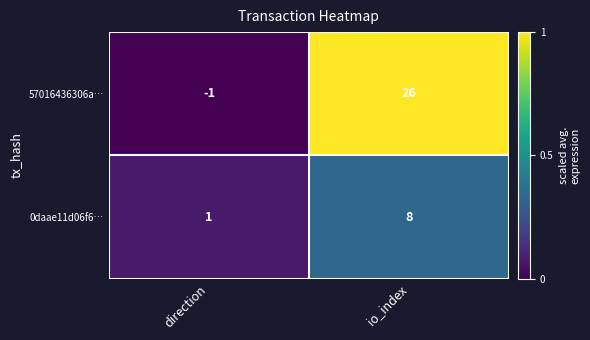

What is the difference between the maximum and minimum values in the 0daae11d06f6… series?

7